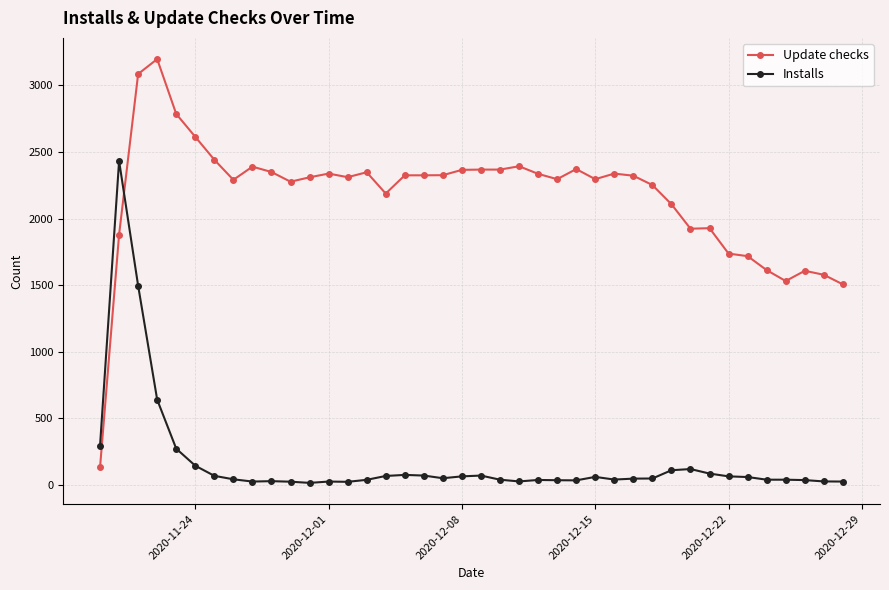

What is the value of the Update checks point at the 8th from the left?

2291